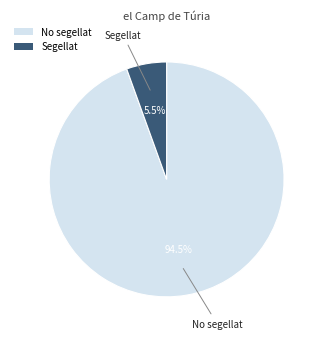

Rank the categories by value from highest to lowest.

No segellat, Segellat